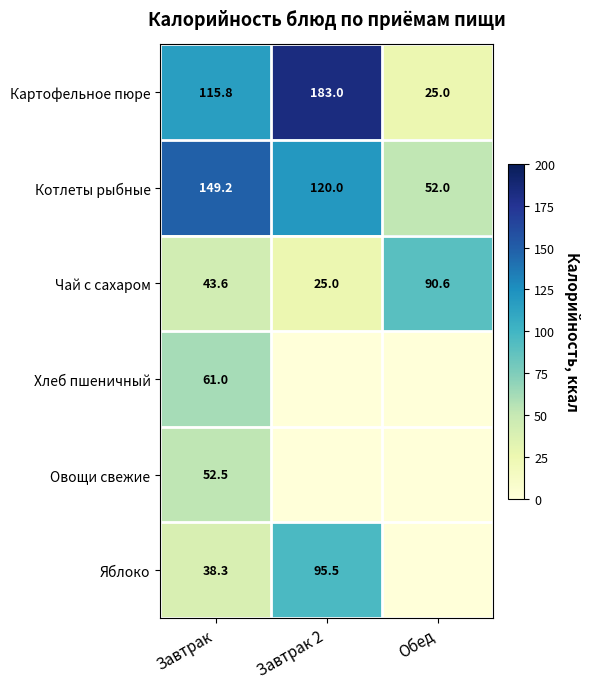

What is the greatest value displayed?

183.0